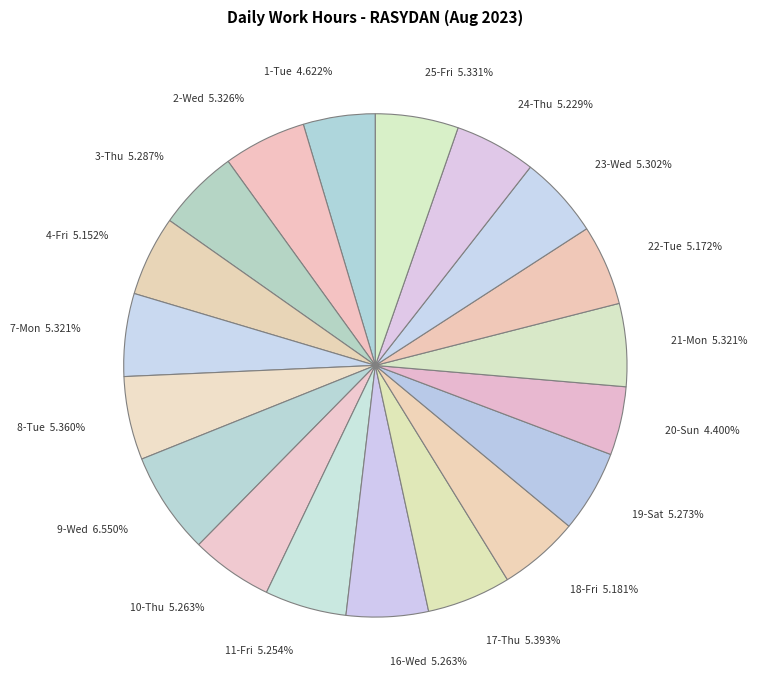

What is the largest slice in the pie chart?

9-Wed 6.550%